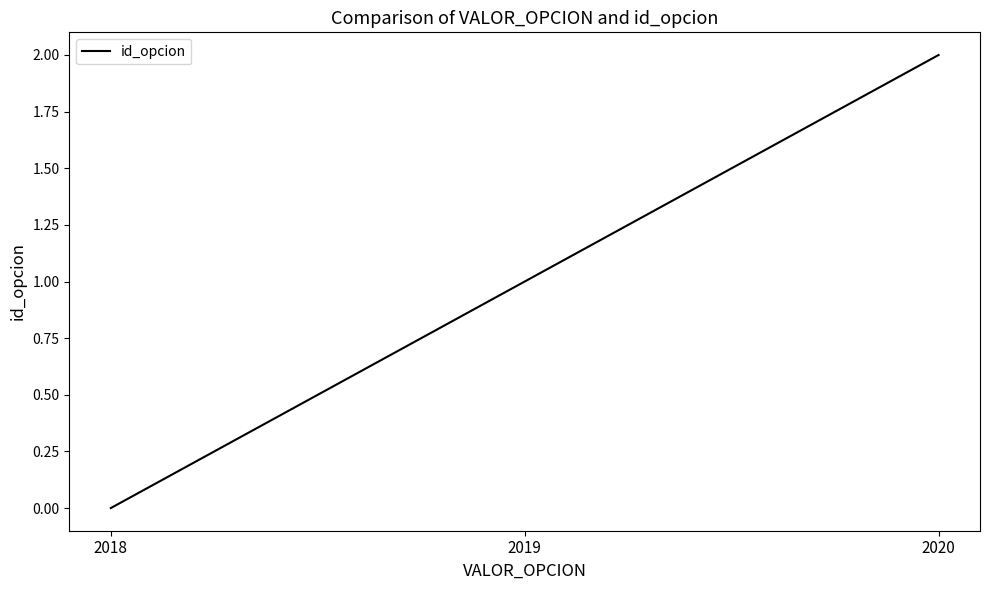

Reading right to left, what are all the values shown in this chart?

2	1	0